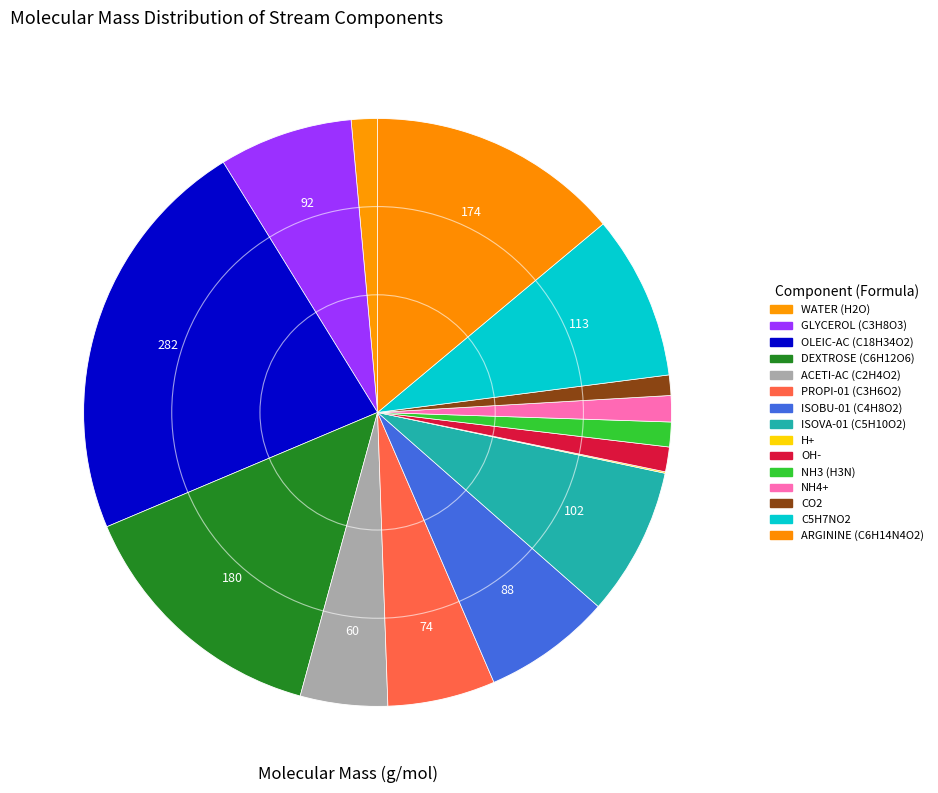

How much of the chart is everything except ISOVA-01 (C5H10O2)?

91.8%